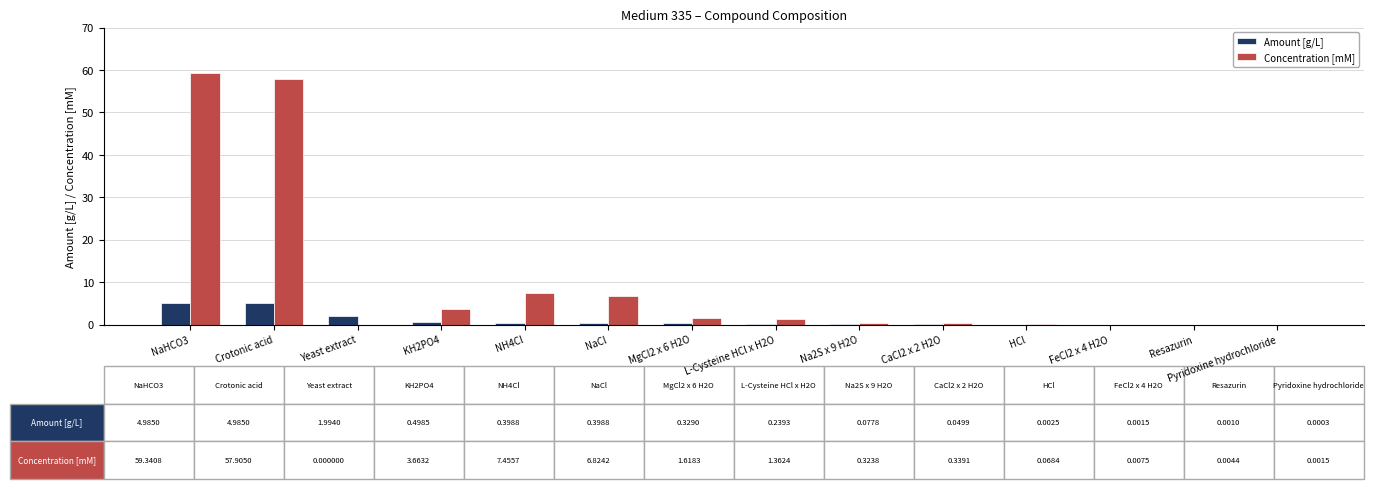

Which category has the highest value in the Concentration [mM] series?

NaHCO3